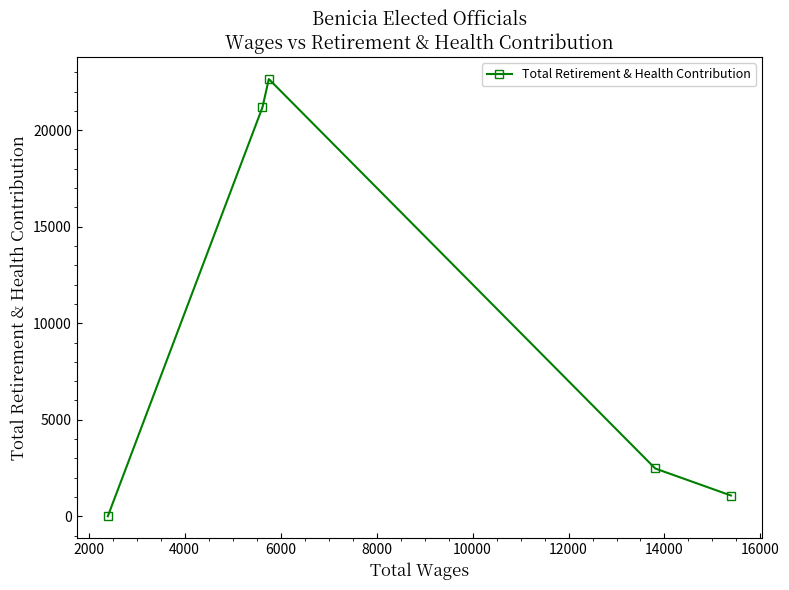

How many lines are shown in the chart?

1